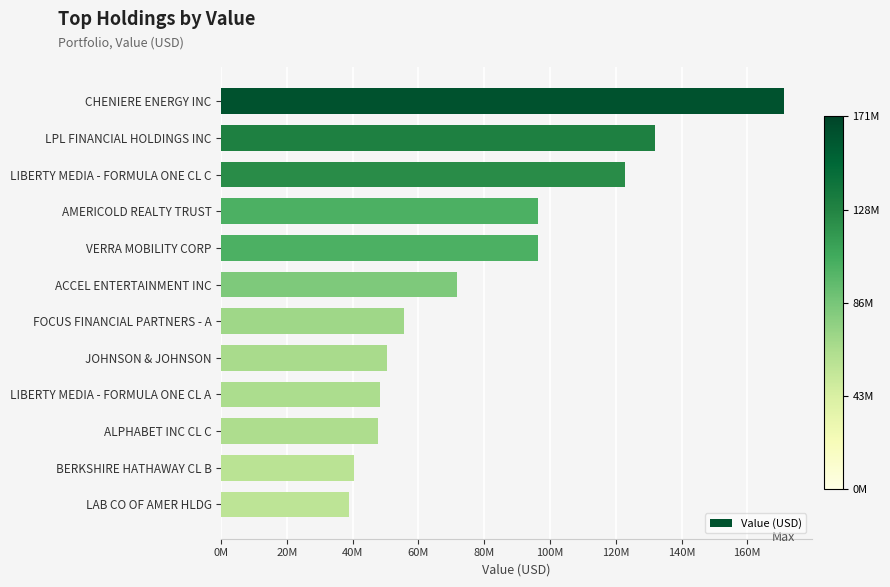

Are the bars horizontal?

Yes